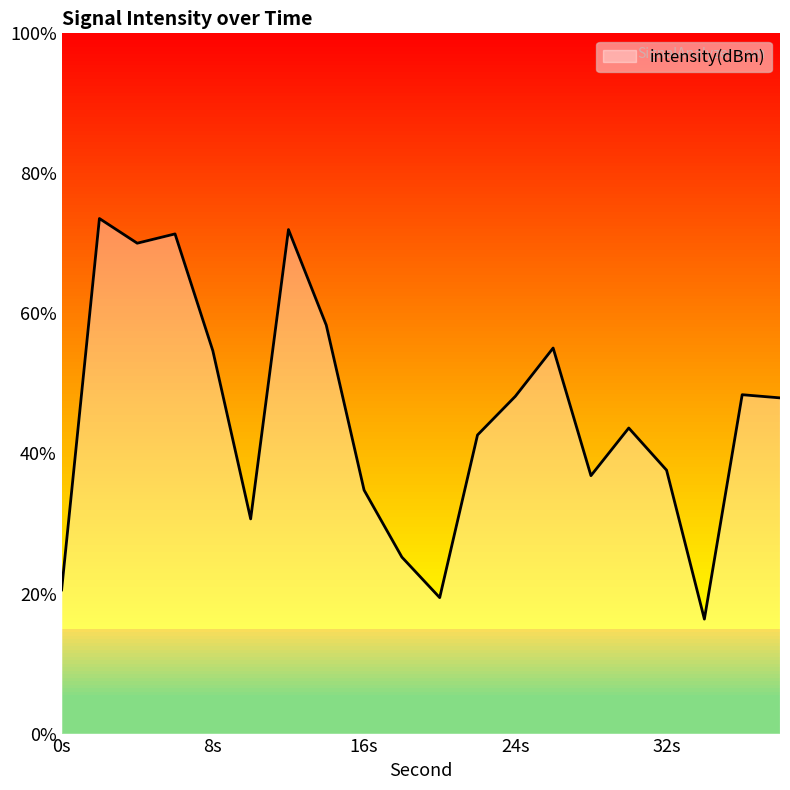

At which category does the chart reach its minimum across all series?

34